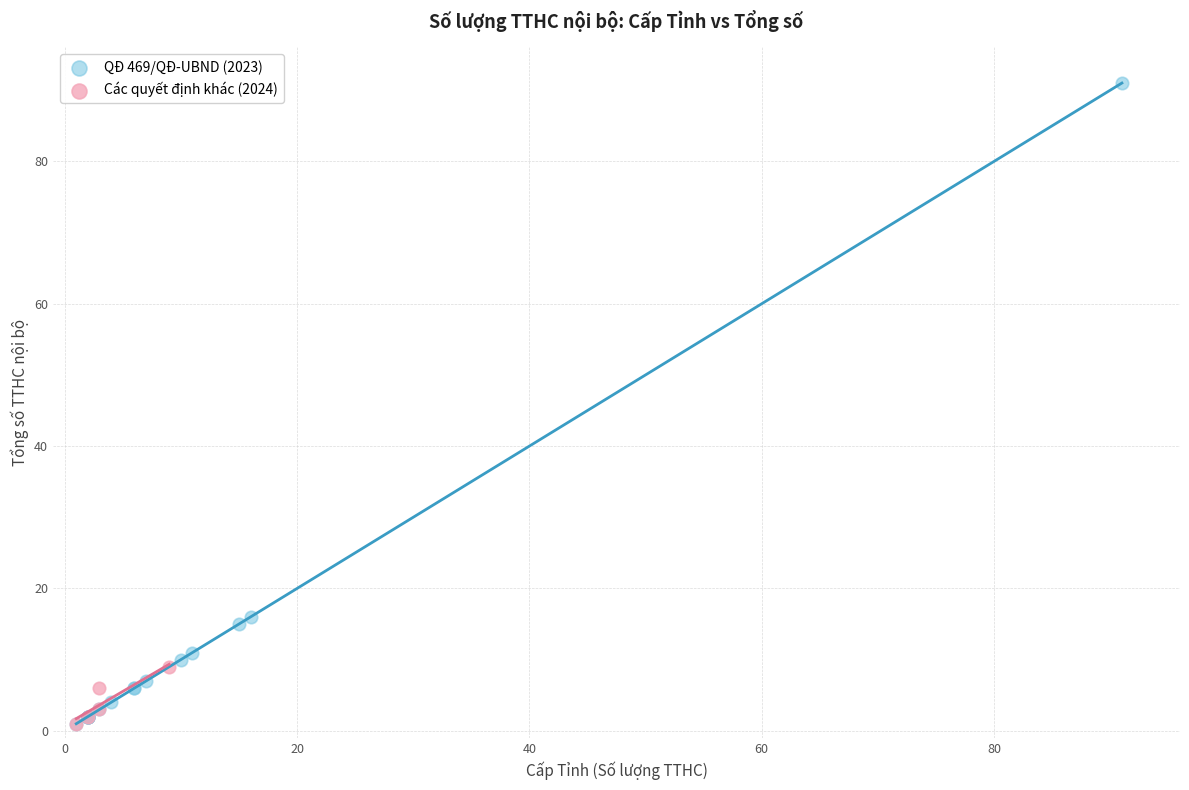

Which series has the largest Y range (max minus min)?

QĐ 469/QĐ-UBND (2023)